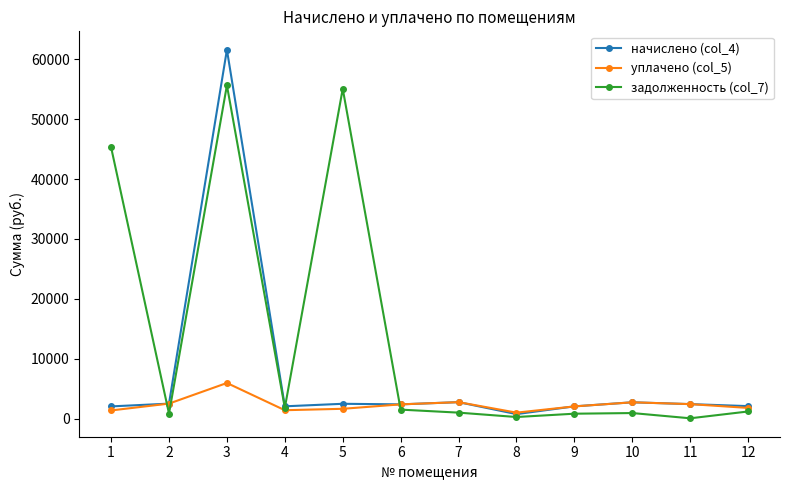

What value does the задолженность (col_7) series have at 5?

55074.6